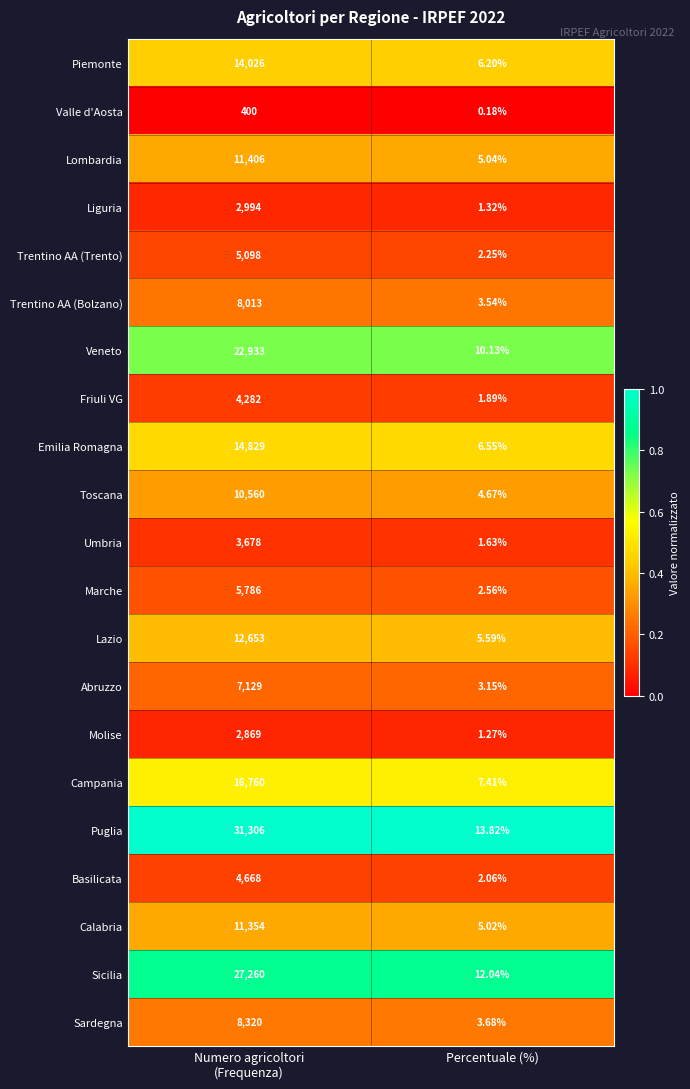

List the series in order of their peak value, highest first.

Puglia, Sicilia, Veneto, Campania, Emilia Romagna, Piemonte, Lazio, Lombardia, Calabria, Toscana, Sardegna, Trentino AA (Bolzano), Abruzzo, Marche, Trentino AA (Trento), Basilicata, Friuli VG, Umbria, Liguria, Molise, Valle d'Aosta